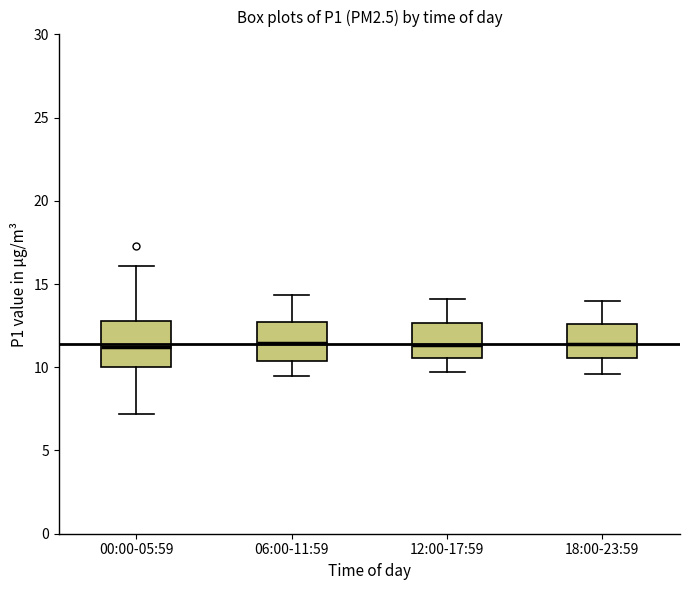

Reading left to right, read every box against the y-axis: the position of its median line, the range the box covers, and the ends of its whiskers. The values are not printed on the chart, so give them approximately, as read against the axis.

00:00-05:59: median 11.0, box 10.0 to 13.0, whiskers 7.0 to 16.0
06:00-11:59: median 11.5, box 10.5 to 12.5, whiskers 9.5 to 14.5
12:00-17:59: median 11.5, box 10.5 to 12.5, whiskers 9.5 to 14.0
18:00-23:59: median 11.5, box 10.5 to 12.5, whiskers 9.5 to 14.0